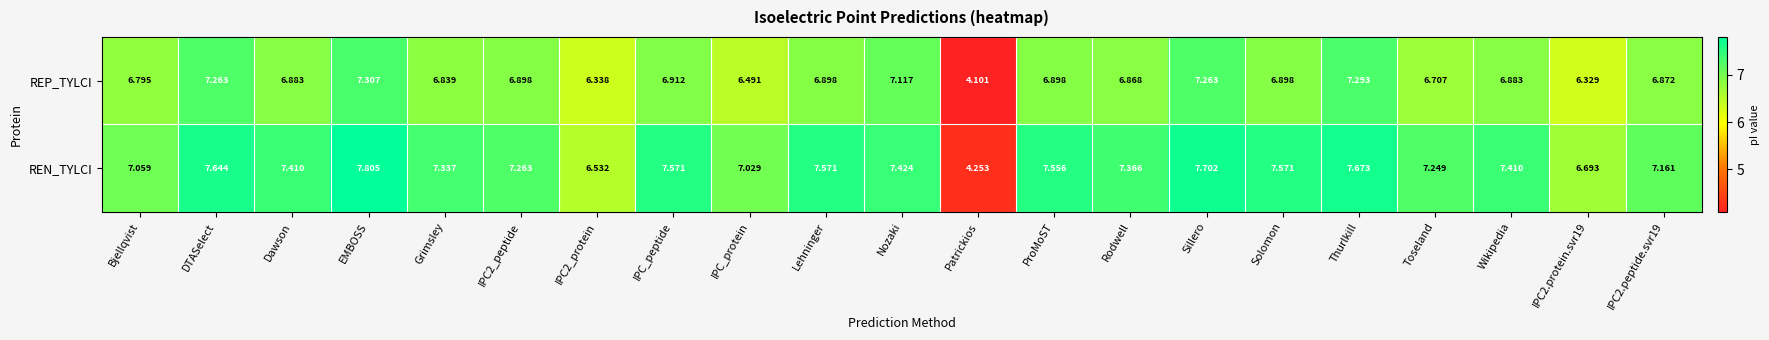

Which category has the lowest value across all series?

Patrickios